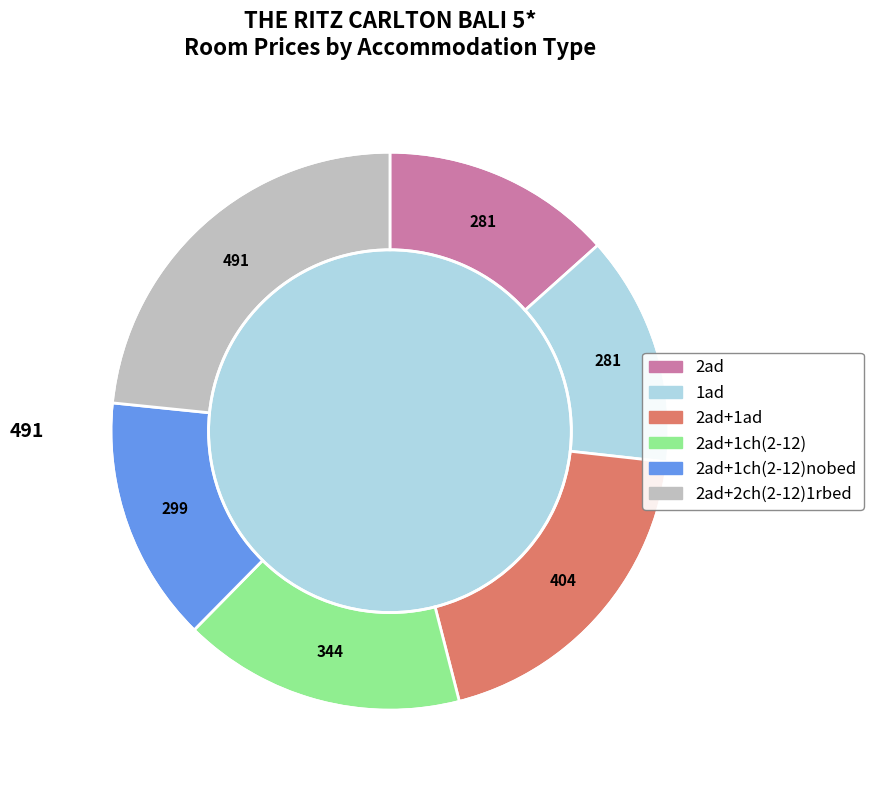

Is it true that 1ad is 13% of the pie?

True